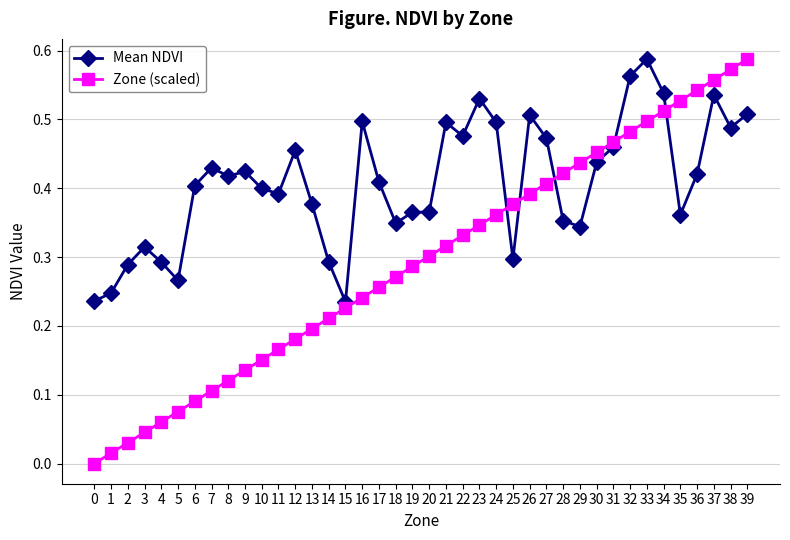

At which label does Mean NDVI reach its peak?

33